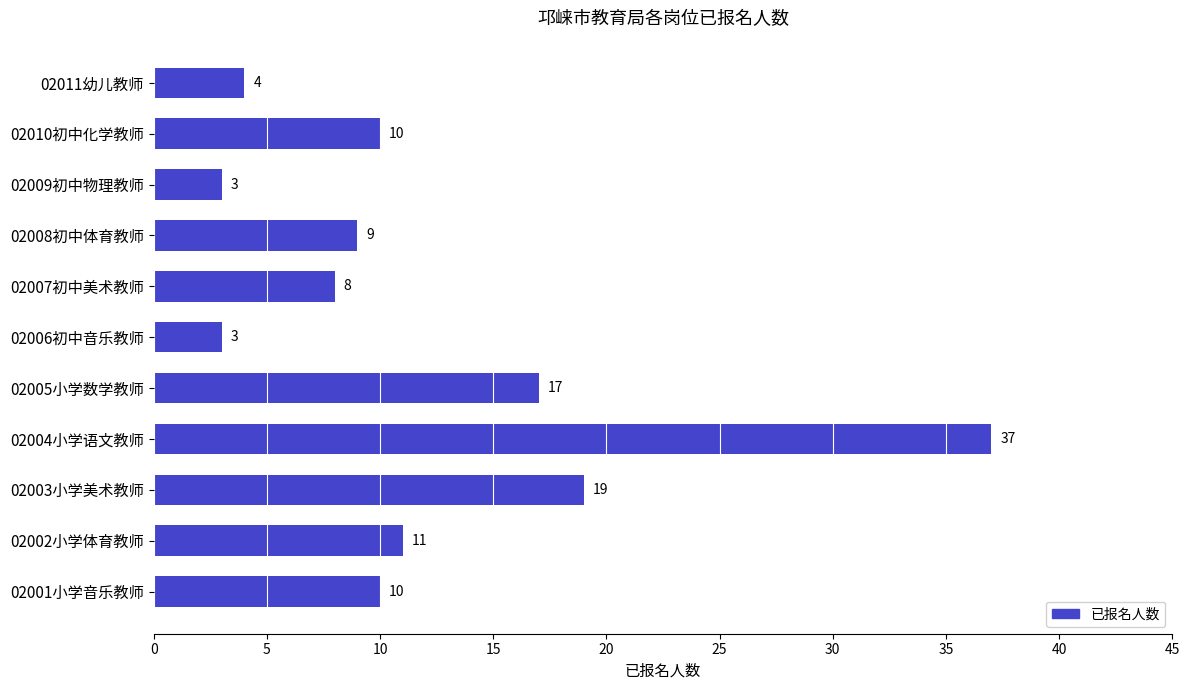

Is it true that the value at 02011幼儿教师 is 4?

True